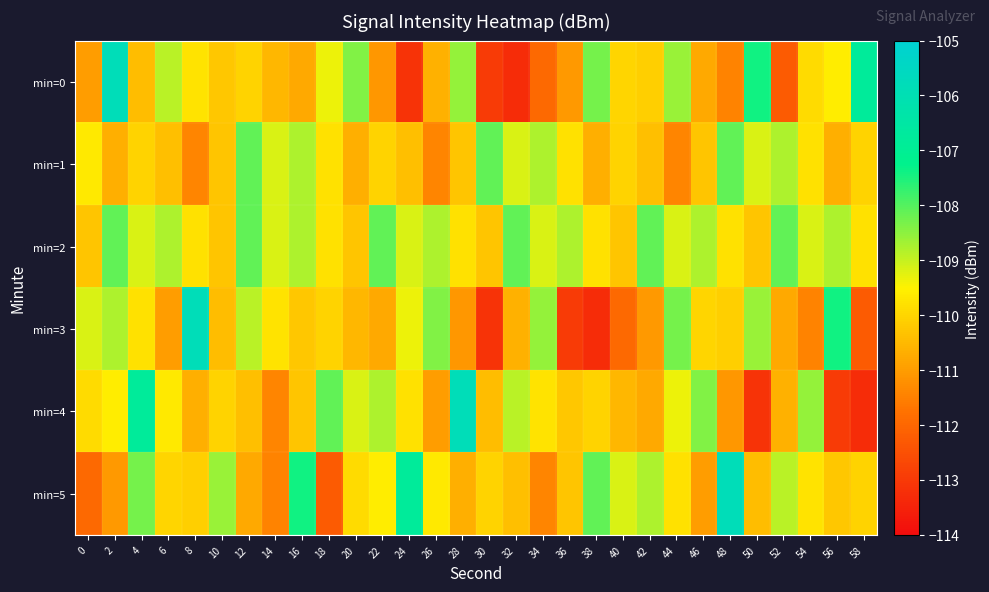

How many data points does each series have?

30